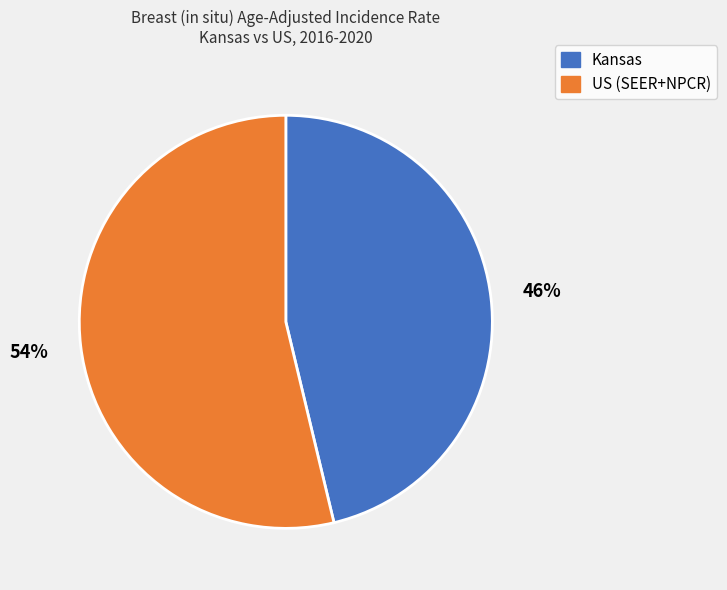

To the nearest percent, what portion does Kansas represent?

46%